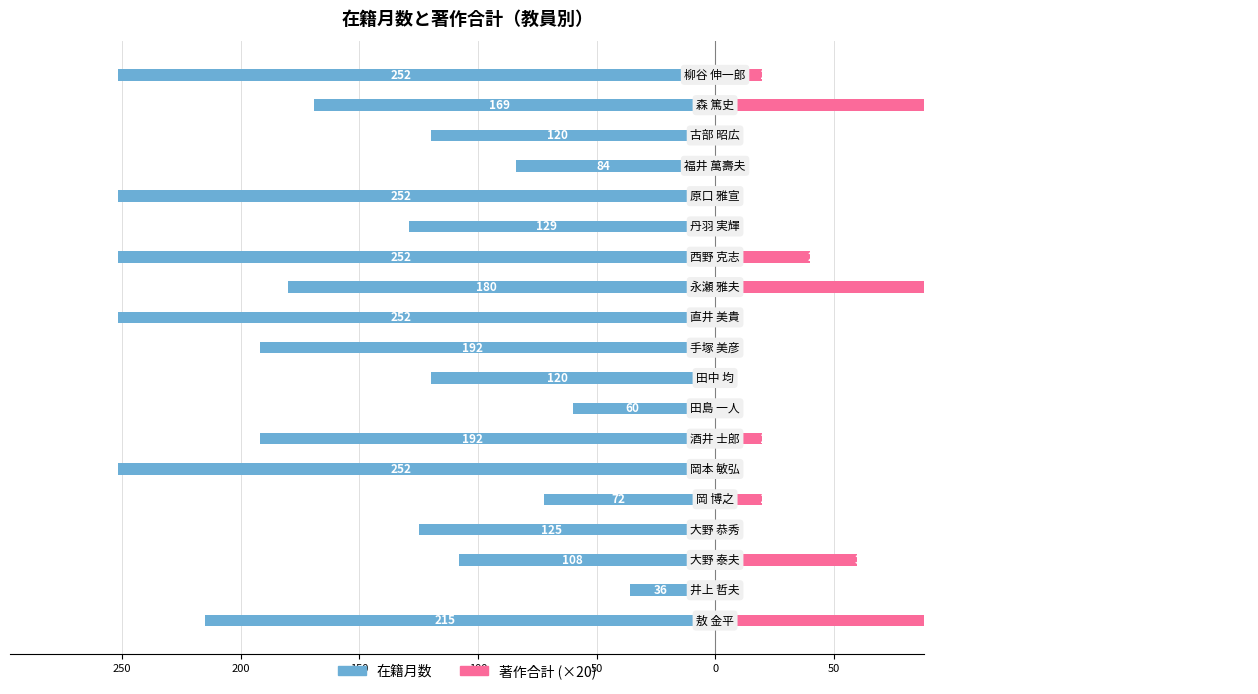

What are all the series names shown in the legend?

在籍月数, 著作合計